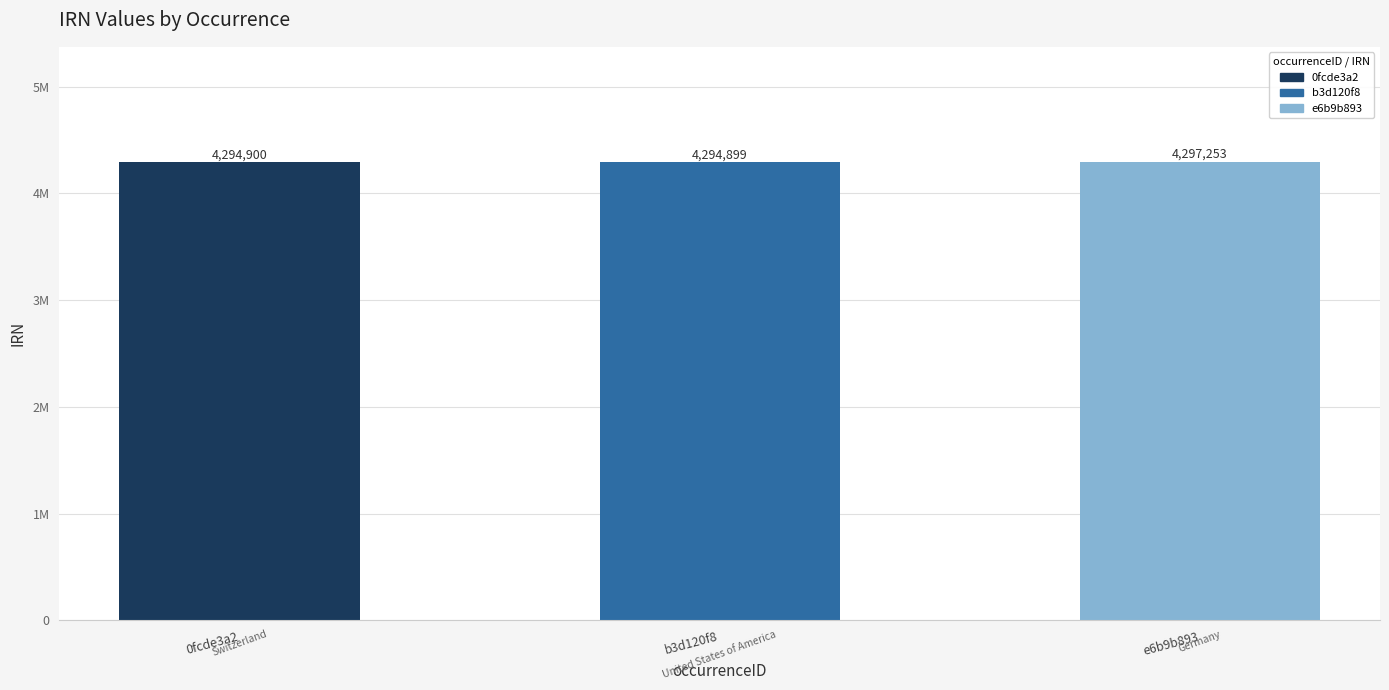

List the labels in order of value, largest first.

e6b9b893, 0fcde3a2, b3d120f8